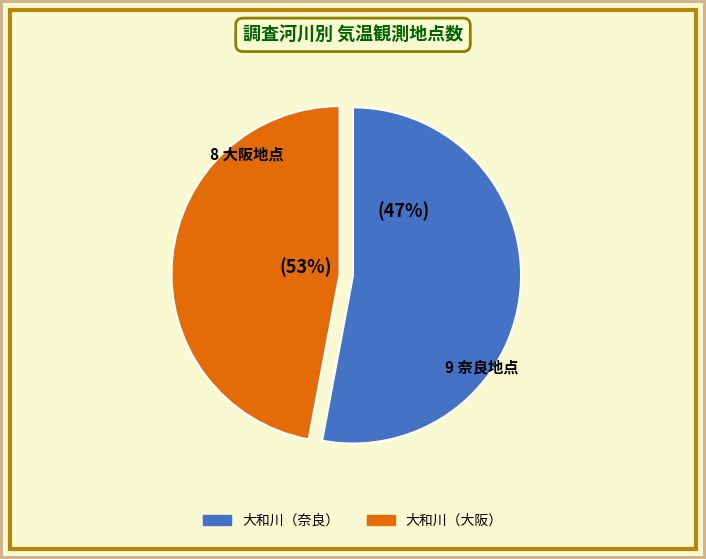

Which category has the biggest portion of the pie?

大和川（大阪）